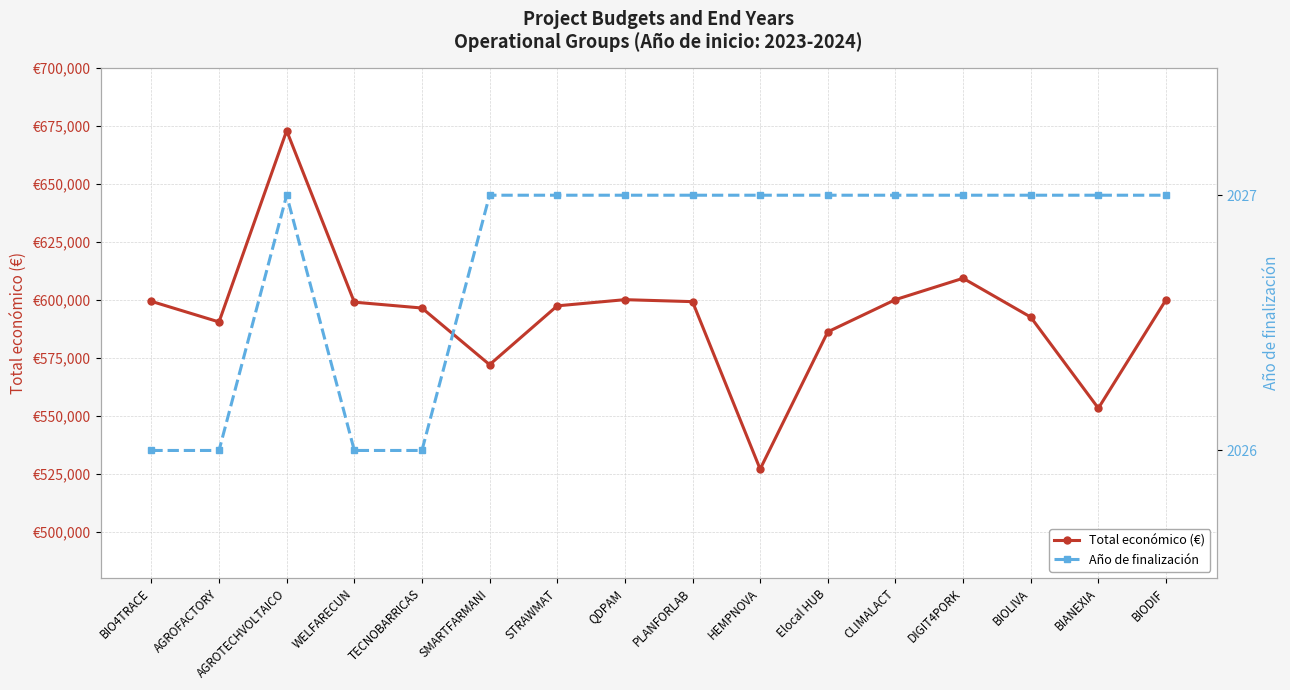

Is the value of Total económico (€) at STRAWMAT greater than the value of Año de finalización at BIANEXIA?

Yes